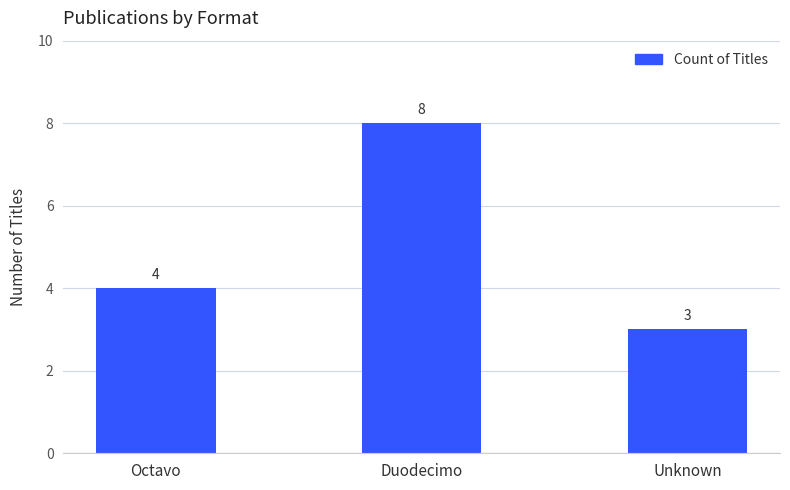

What position from the left is Unknown?

3